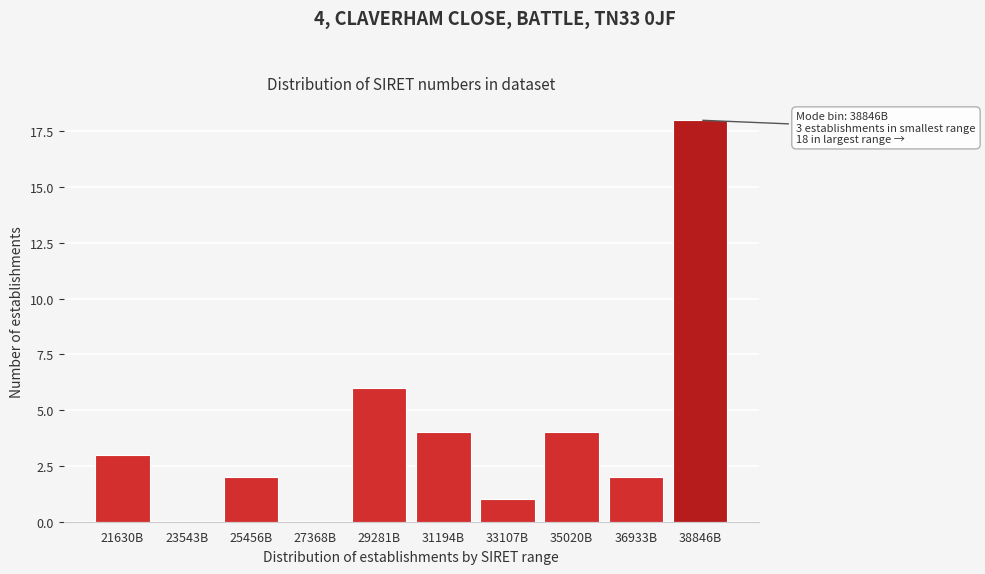

Reading right to left, what are all the values shown in this chart?

38846B=18	36933B=2	35020B=4	33107B=1	31194B=4	29281B=6	27368B=0	25456B=2	23543B=0	21630B=3